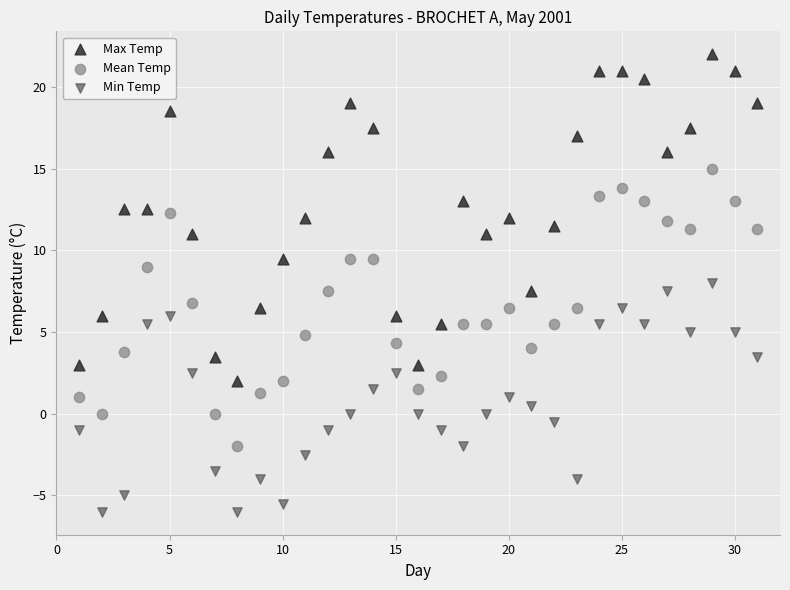

What are all the series names shown in the legend?

Max Temp, Mean Temp, Min Temp